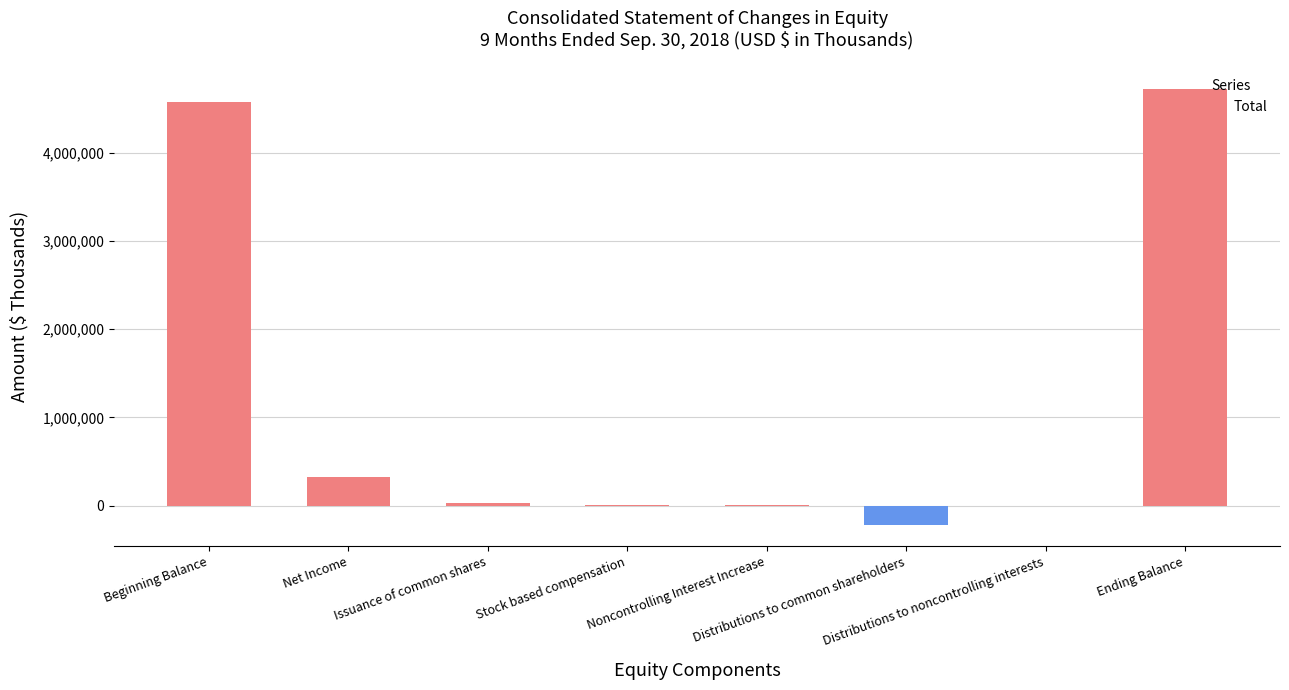

At which category does the chart reach its peak across all series?

Ending Balance